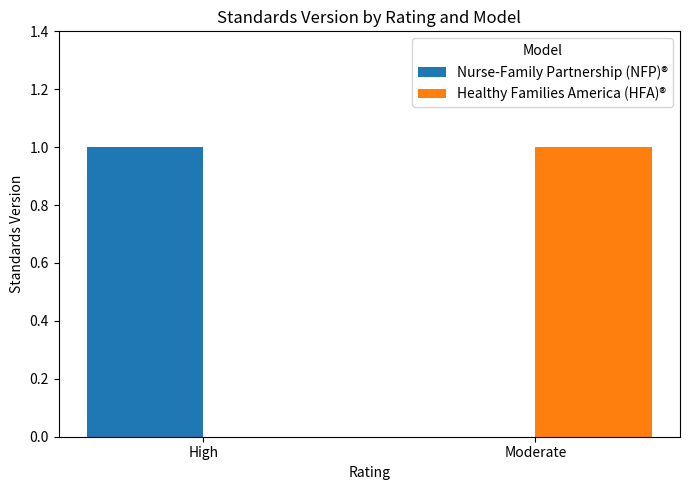

True or false: Healthy Families America (HFA)® has a value of 1 at High.

False